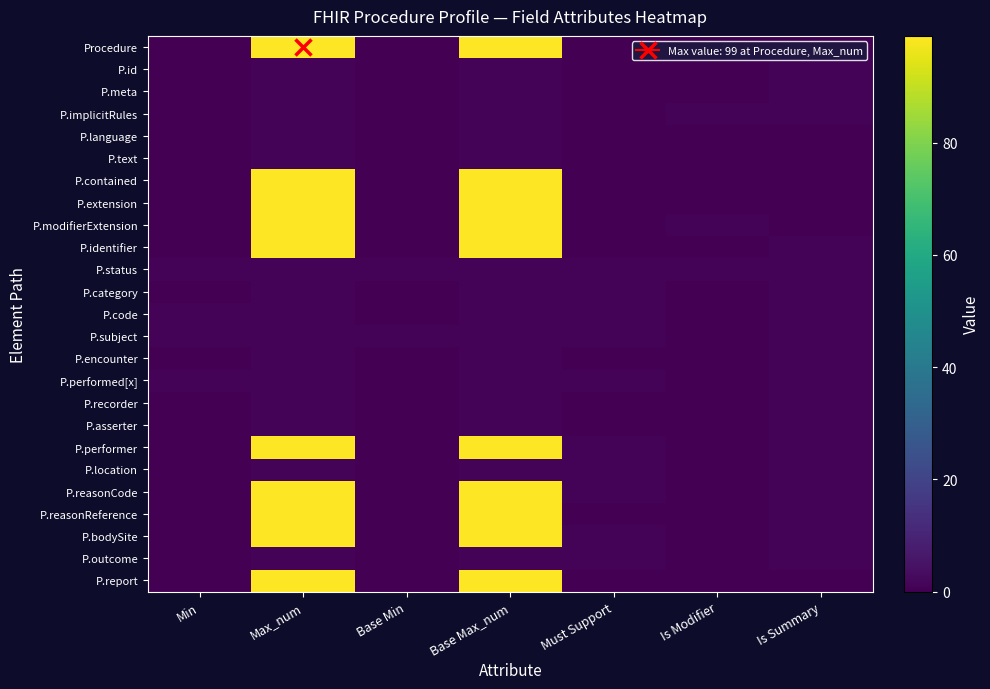

How many distinct data groups are displayed?

25